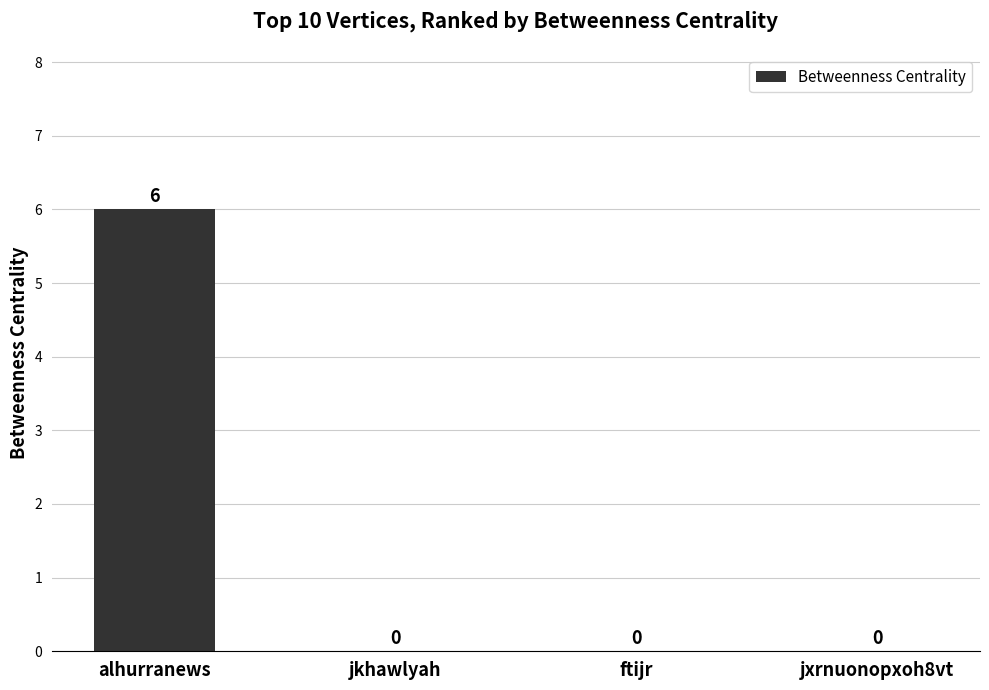

How many values are between 0 and 6?

4